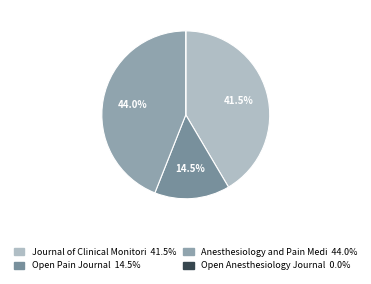

Count the number of slices in the pie.

4